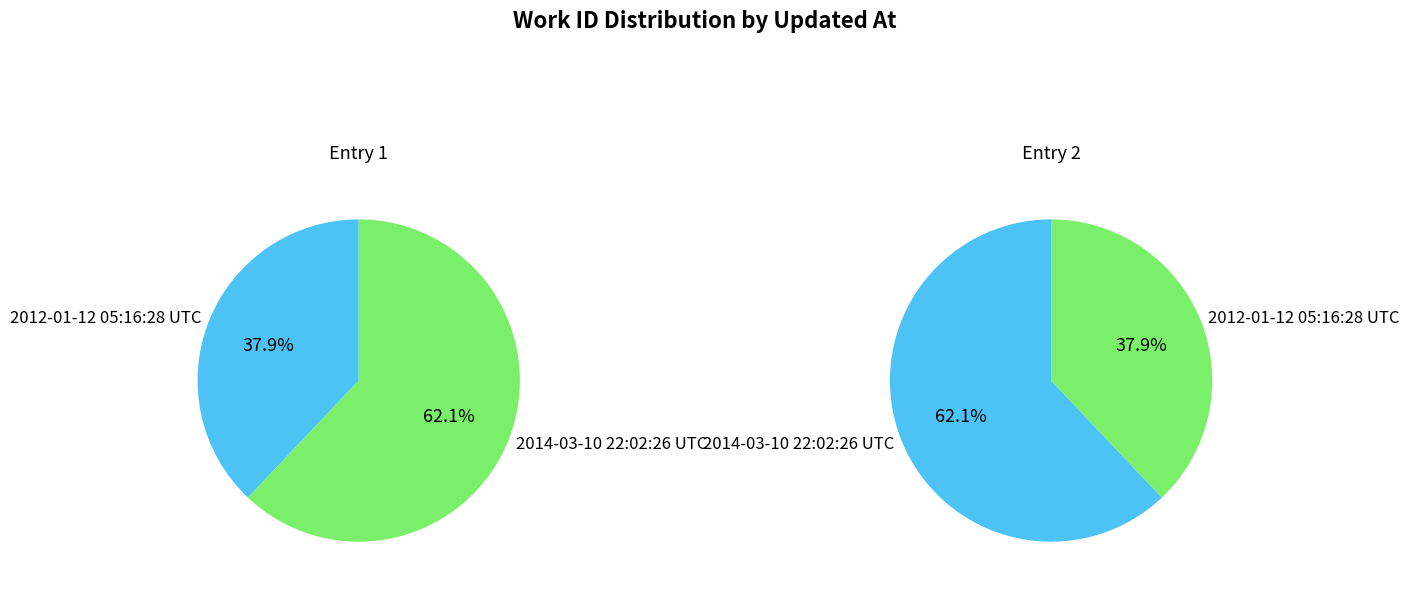

Rank the categories by value from lowest to highest.

2012-01-12 05:16:28 UTC, 2014-03-10 22:02:26 UTC